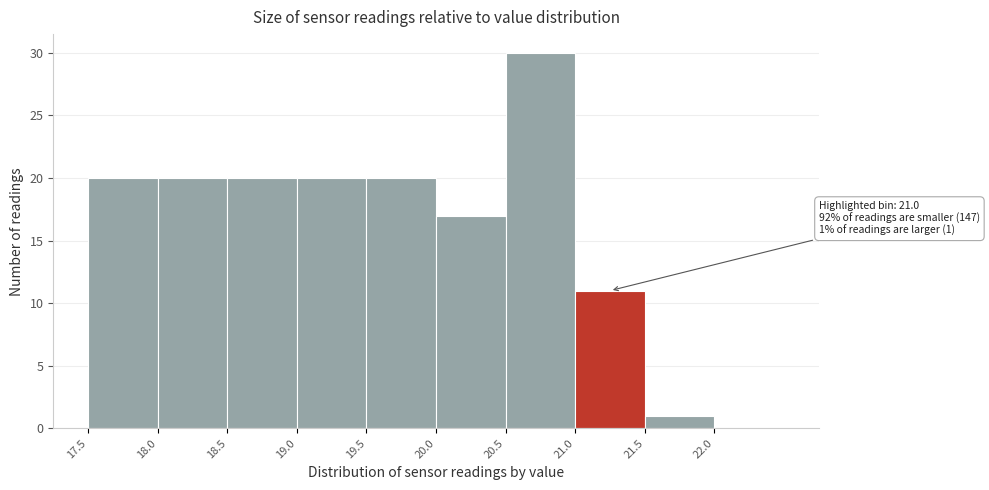

Which range on the x-axis has the tallest bar?

20.5 to 21.0